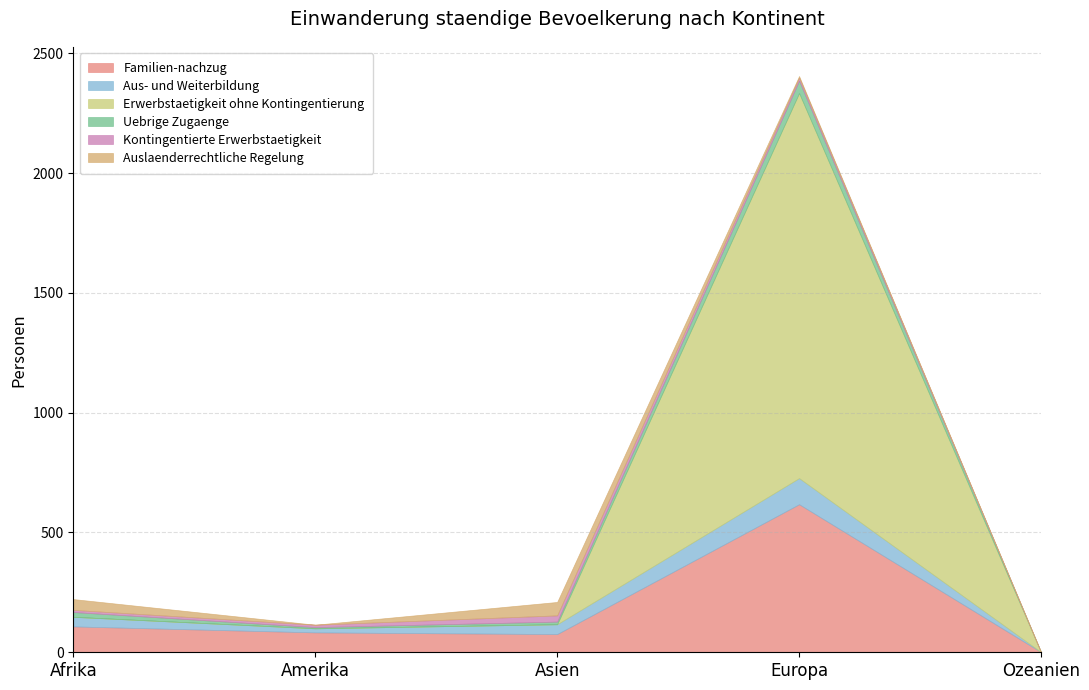

Between Amerika and Ozeanien, which is larger?

Amerika